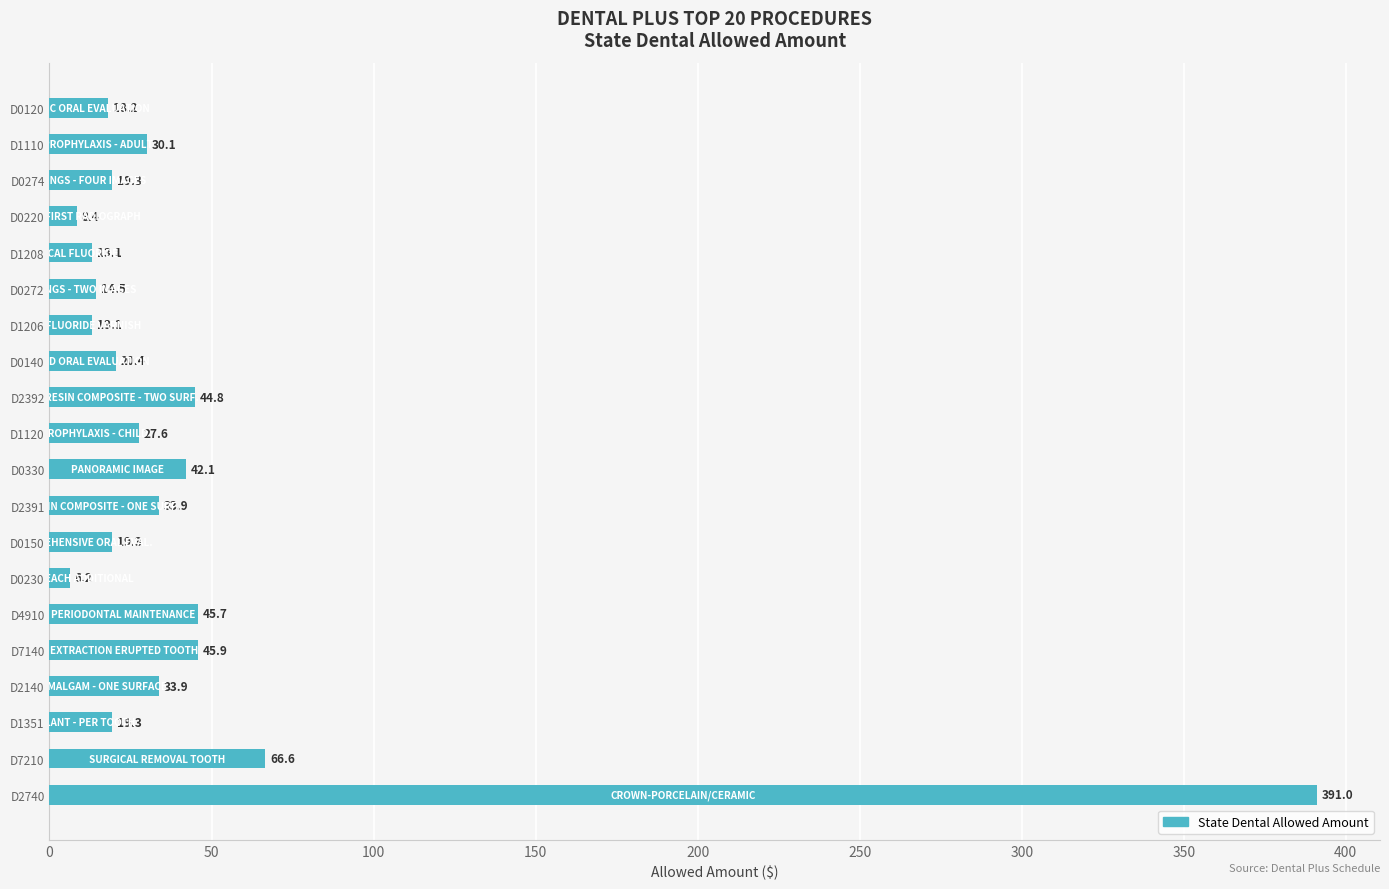

Reading bottom to top, list all the values displayed in this chart.

D2740=391.0	D7210=66.6	D1351=19.3	D2140=33.9	D7140=45.9	D4910=45.7	D0230=6.2	D0150=19.3	D2391=33.9	D0330=42.1	D1120=27.6	D2392=44.8	D0140=20.4	D1206=13.1	D0272=14.5	D1208=13.1	D0220=8.4	D0274=19.3	D1110=30.1	D0120=18.2